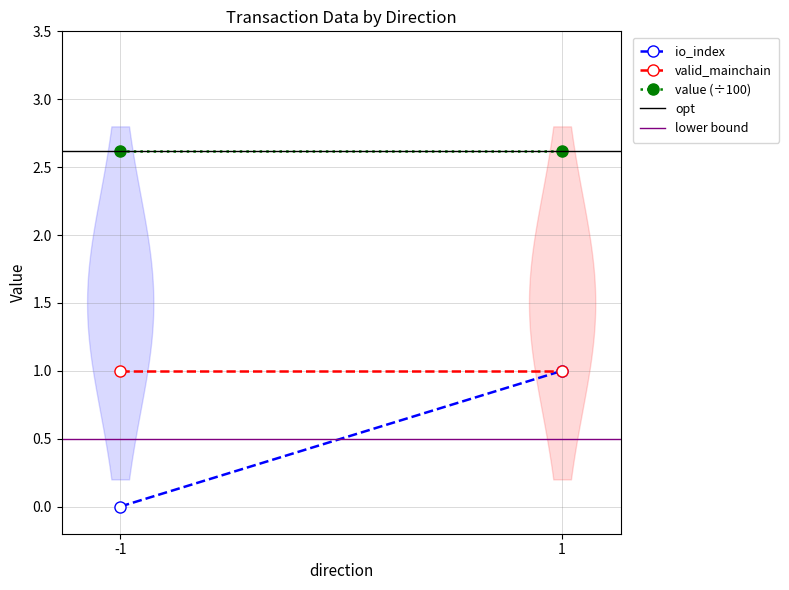

Is it true that io_index equals 0.4 at 1?

False